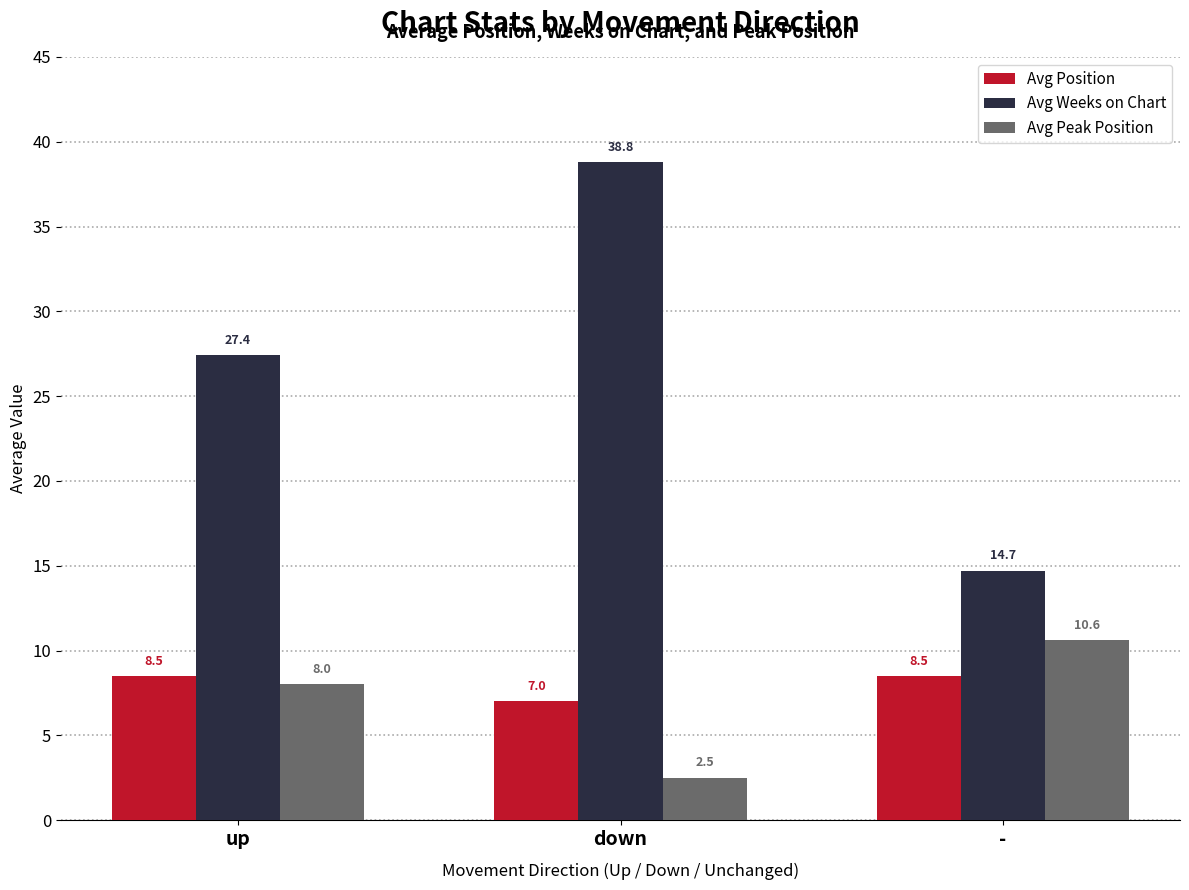

What is the minimum value shown in the chart?

2.5